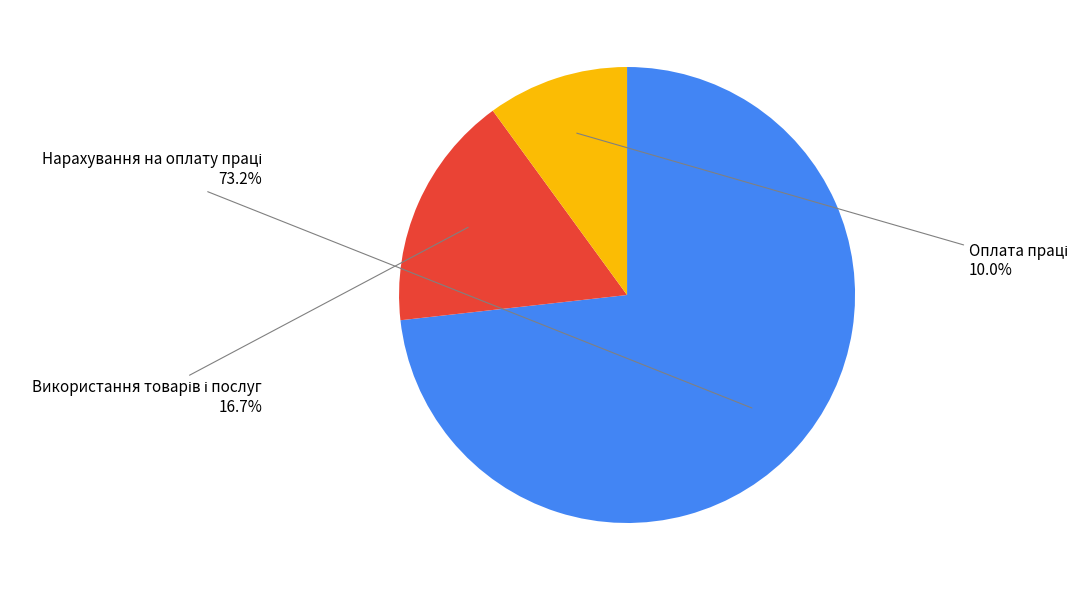

Is there a majority slice in this chart?

Yes